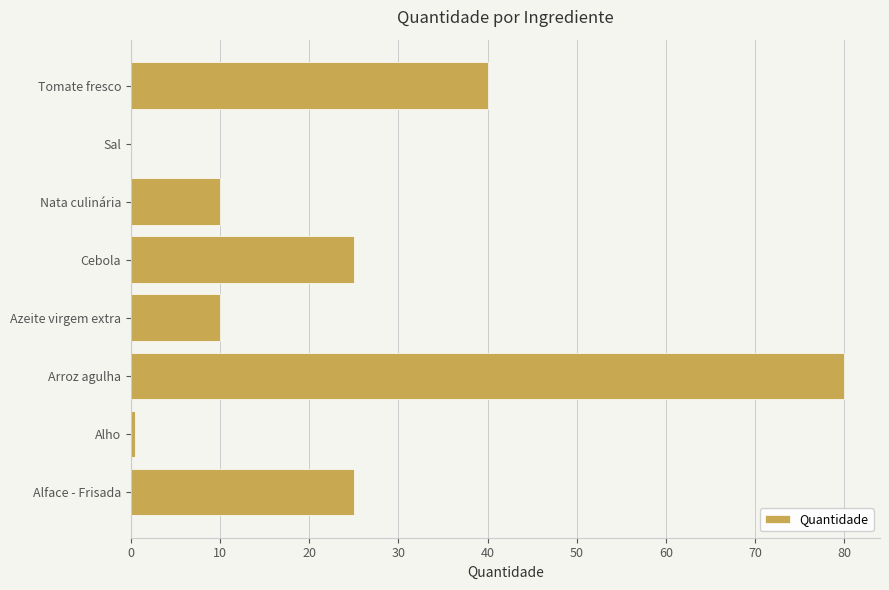

The chart shows a value of 114.7 at Arroz agulha. True or false?

False